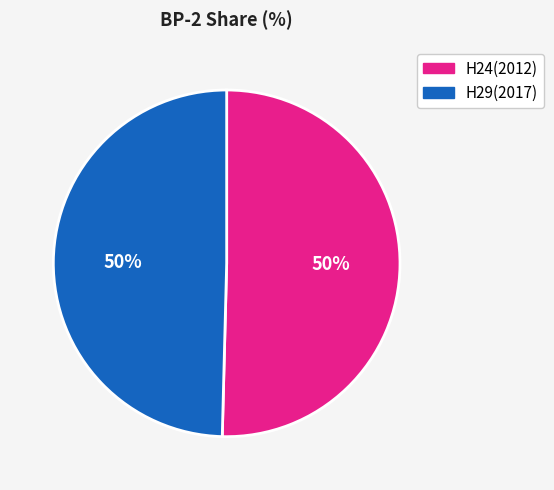

To the nearest percent, what is the average slice percentage?

50%